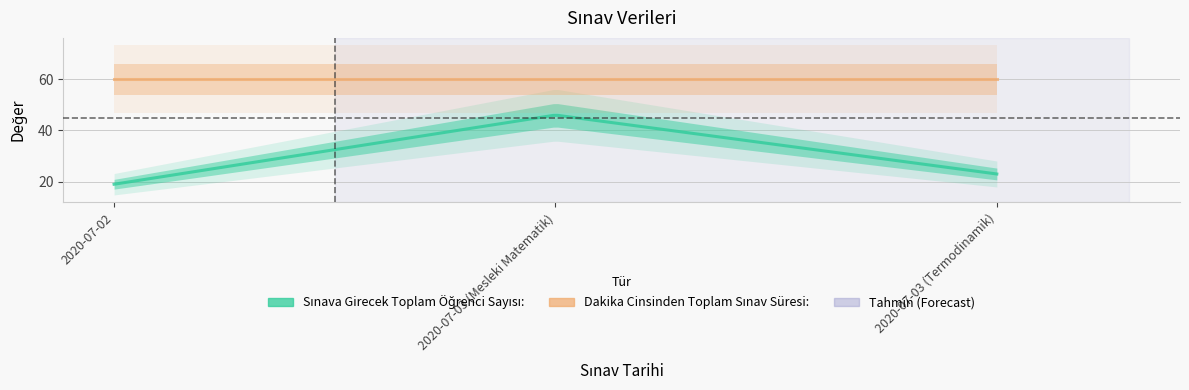

Which has a higher value, 2020-07-03 (Mesleki Matematik) or 2020-07-02?

2020-07-03 (Mesleki Matematik)